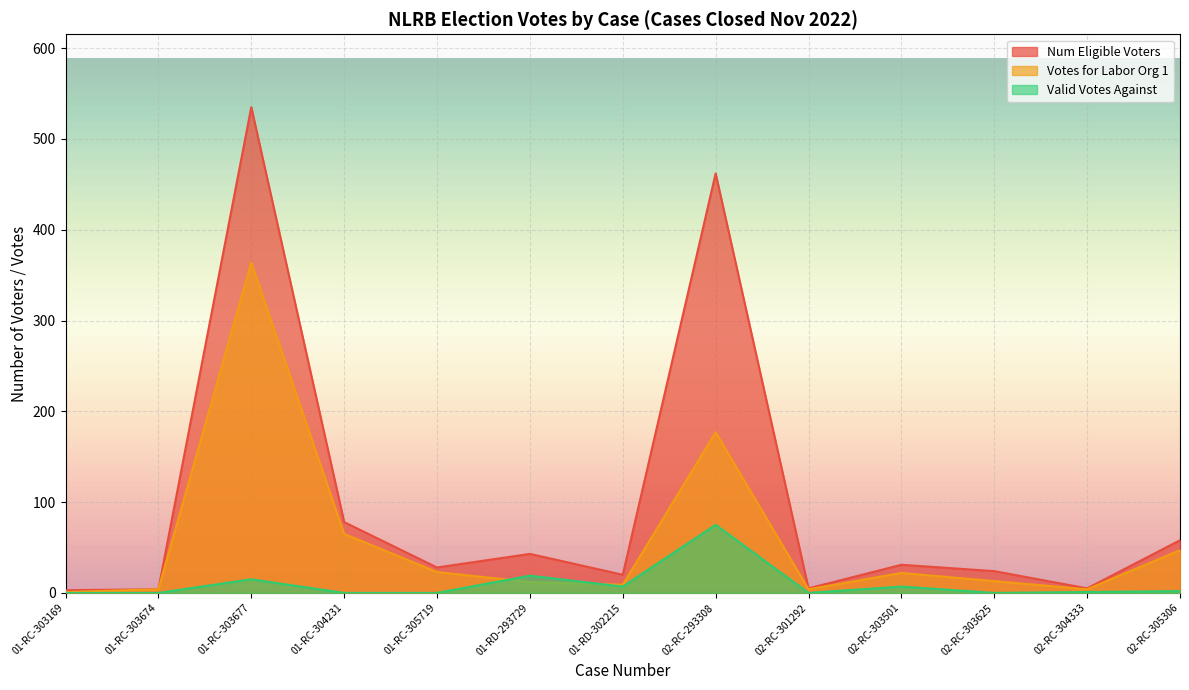

At which label is Valid Votes Against closest to 37?

01-RD-293729